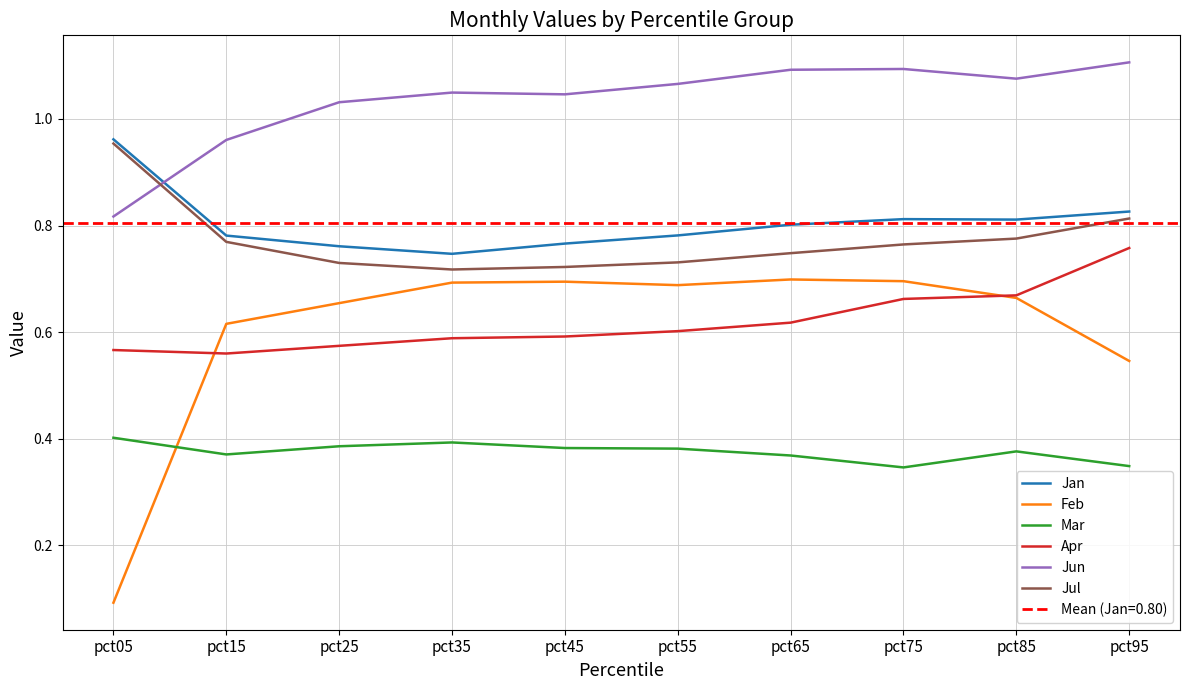

True or false: Mar and Jul cross at least once.

False